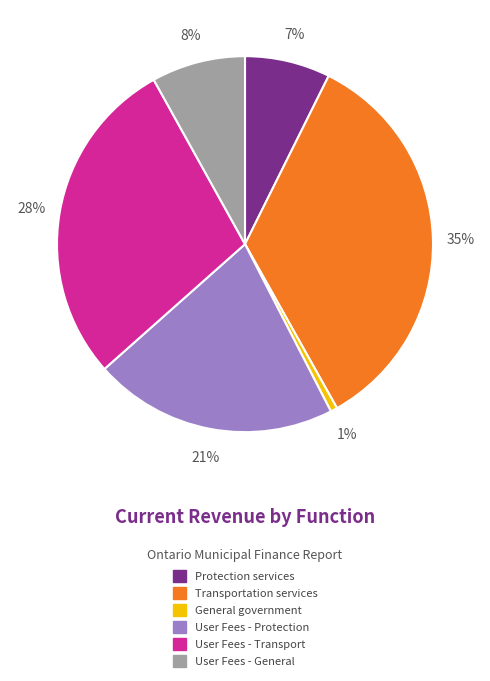

Which category has the smallest portion of the pie?

General government